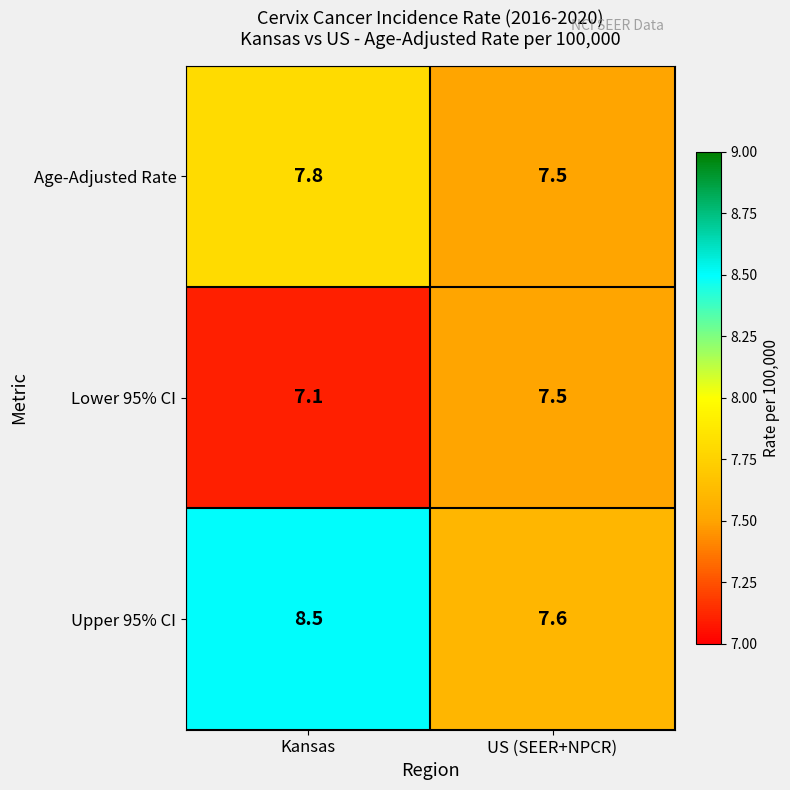

Which category has the highest value across all series?

Kansas